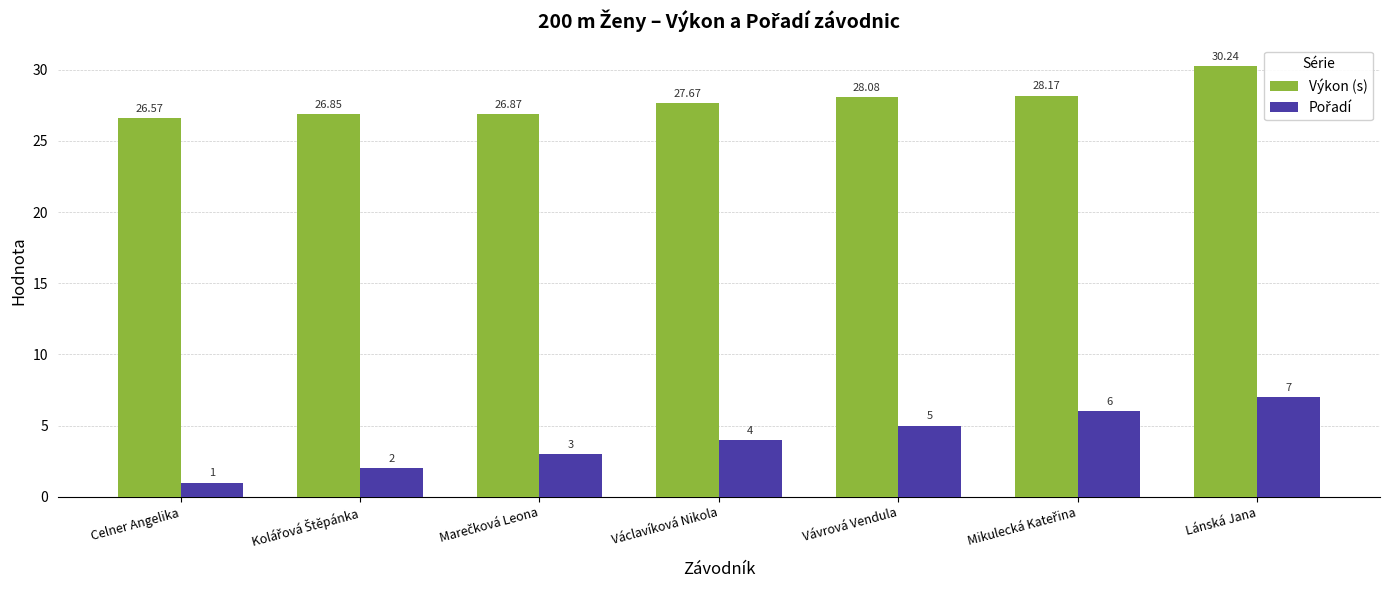

At which category is the sum across all series the highest?

Lánská Jana